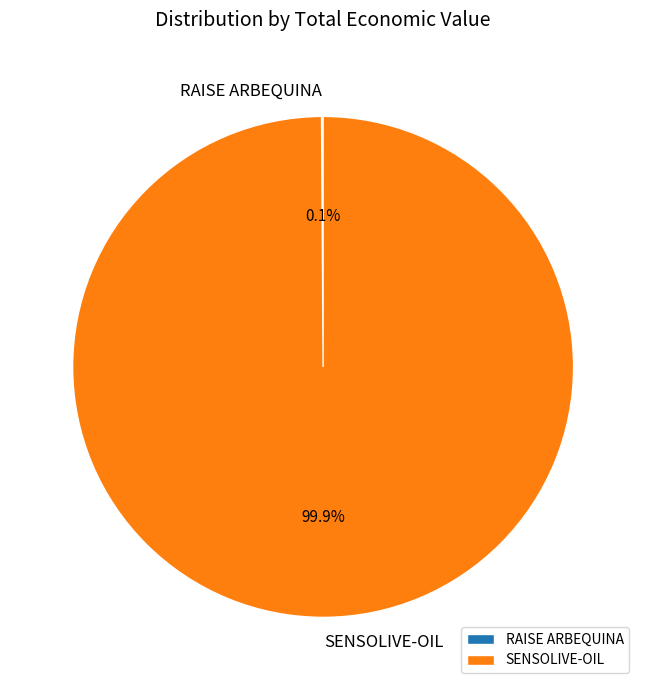

Is there a majority slice in this chart?

Yes